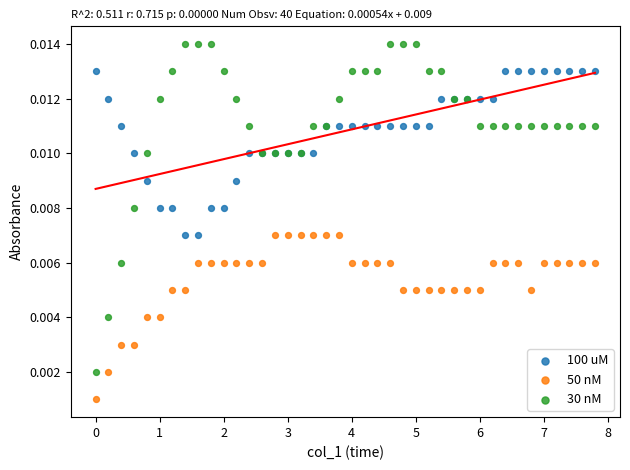

Which series has the widest spread of Y values?

30 nM